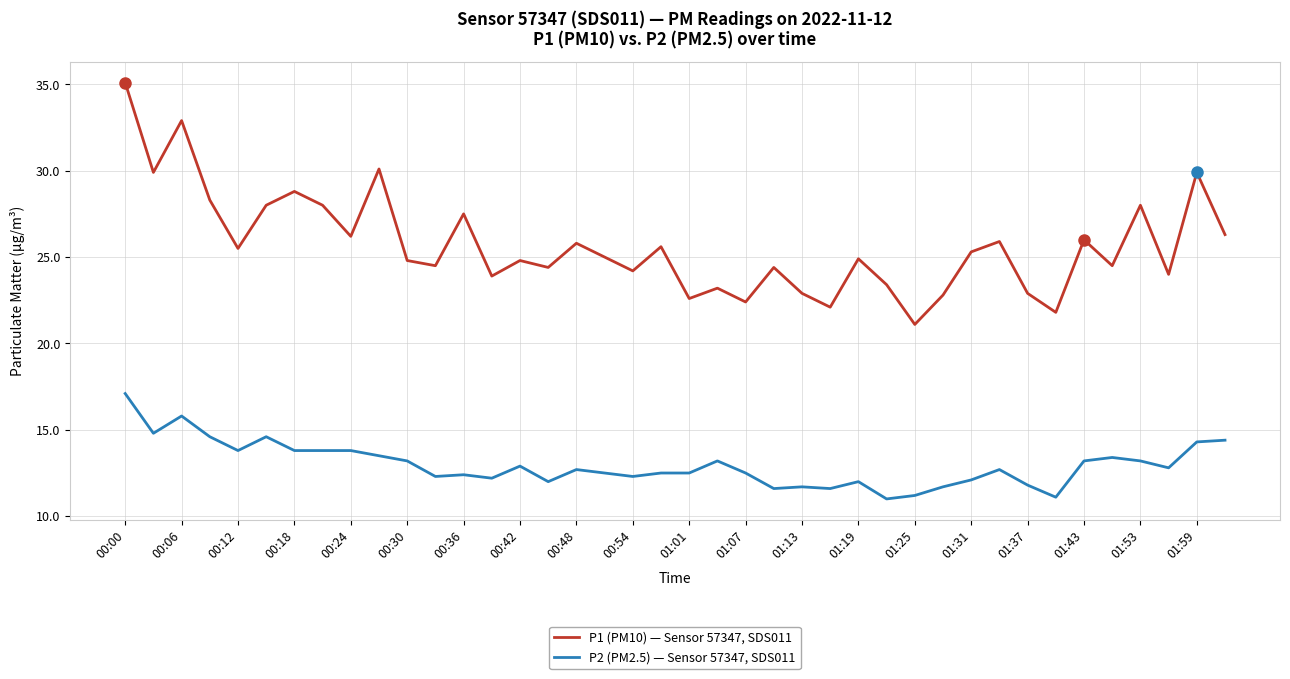

True or false: P2 (PM2.5) — Sensor 57347, SDS011 and P1 (PM10) — Sensor 57347, SDS011 cross at least once.

False